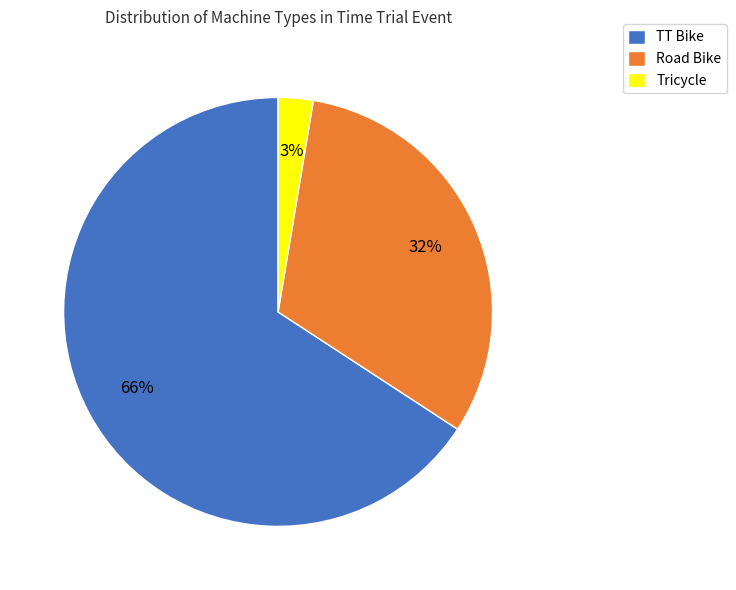

Do Tricycle and TT Bike together represent more than half of the pie?

Yes